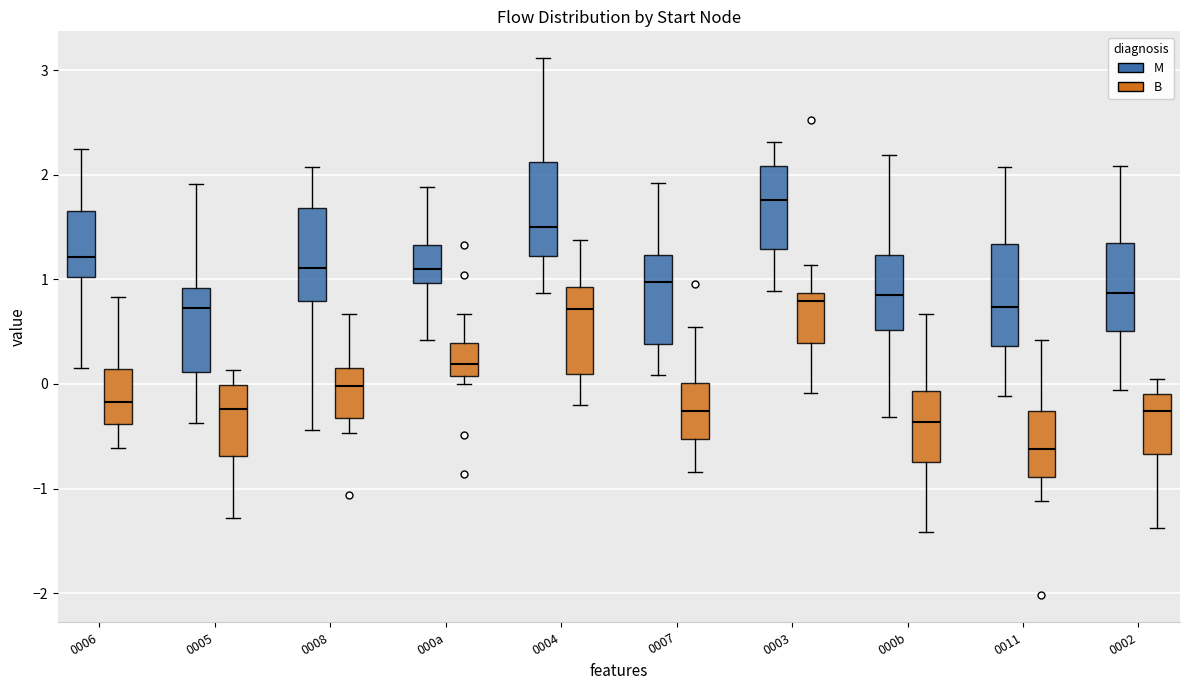

Reading left to right, read every box against the y-axis: the position of its median line, the range the box covers, and the ends of its whiskers. The values are not printed on the chart, so give them approximately, as read against the axis.

0006 (M): median 1.2, box 1.0 to 1.7, whiskers 0.2 to 2.2
0006 (B): median -0.2, box -0.4 to 0.1, whiskers -0.6 to 0.8
0005 (M): median 0.7, box 0.1 to 0.9, whiskers -0.4 to 1.9
0005 (B): median -0.2, box -0.7 to 0.0, whiskers -1.3 to 0.1
0008 (M): median 1.1, box 0.8 to 1.7, whiskers -0.4 to 2.1
0008 (B): median 0.0, box -0.3 to 0.2, whiskers -0.5 to 0.7
000a (M): median 1.1, box 1.0 to 1.3, whiskers 0.4 to 1.9
000a (B): median 0.2, box 0.1 to 0.4, whiskers 0.0 to 0.7
0004 (M): median 1.5, box 1.2 to 2.1, whiskers 0.9 to 3.1
0004 (B): median 0.7, box 0.1 to 0.9, whiskers -0.2 to 1.4
0007 (M): median 1.0, box 0.4 to 1.2, whiskers 0.1 to 1.9
0007 (B): median -0.3, box -0.5 to 0.0, whiskers -0.8 to 0.5
0003 (M): median 1.8, box 1.3 to 2.1, whiskers 0.9 to 2.3
0003 (B): median 0.8, box 0.4 to 0.9, whiskers -0.1 to 1.1
000b (M): median 0.8, box 0.5 to 1.2, whiskers -0.3 to 2.2
000b (B): median -0.4, box -0.7 to -0.1, whiskers -1.4 to 0.7
0011 (M): median 0.7, box 0.4 to 1.3, whiskers -0.1 to 2.1
0011 (B): median -0.6, box -0.9 to -0.3, whiskers -1.1 to 0.4
0002 (M): median 0.9, box 0.5 to 1.3, whiskers -0.1 to 2.1
0002 (B): median -0.3, box -0.7 to -0.1, whiskers -1.4 to 0.0